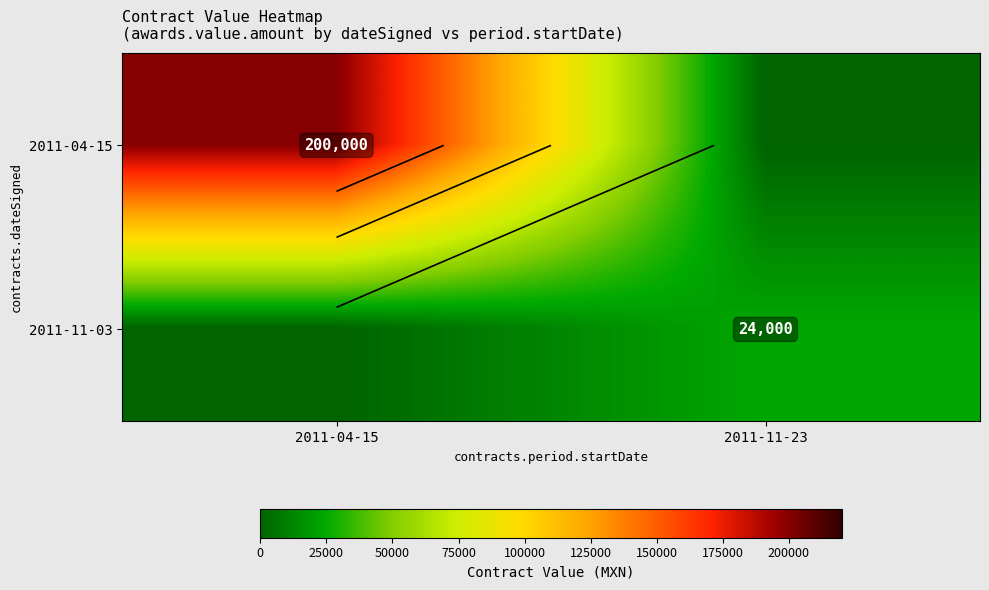

What value does the 2011-04-15 series have at 2011-04-15, to the nearest 100?

200000